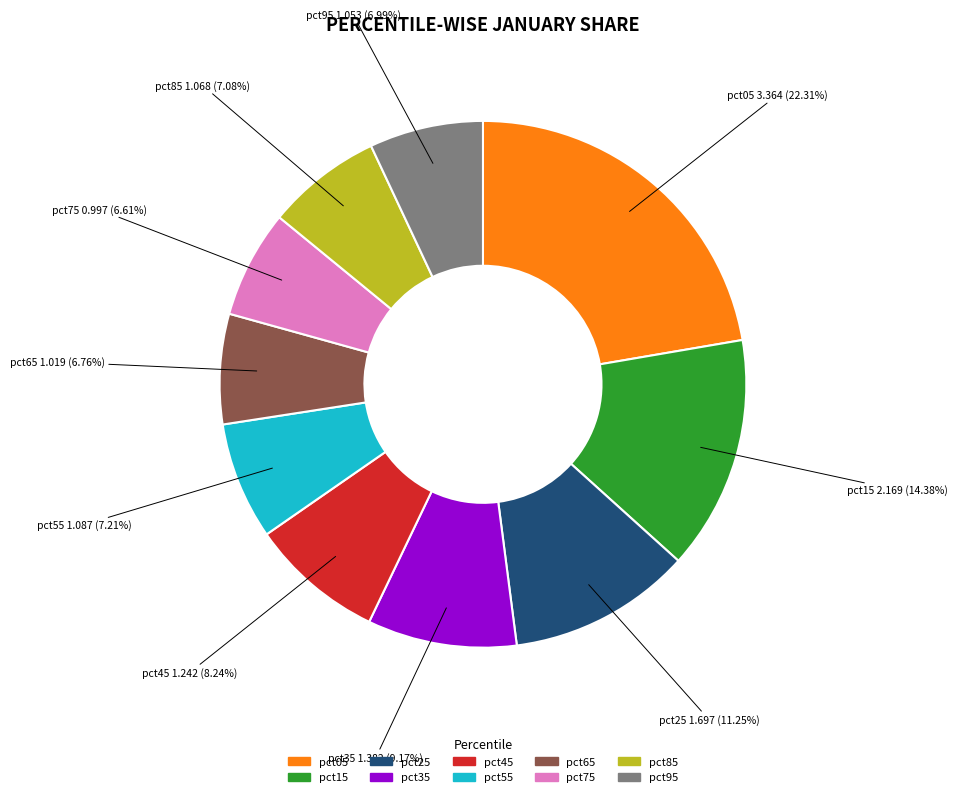

Which category has the biggest portion of the pie?

pct05